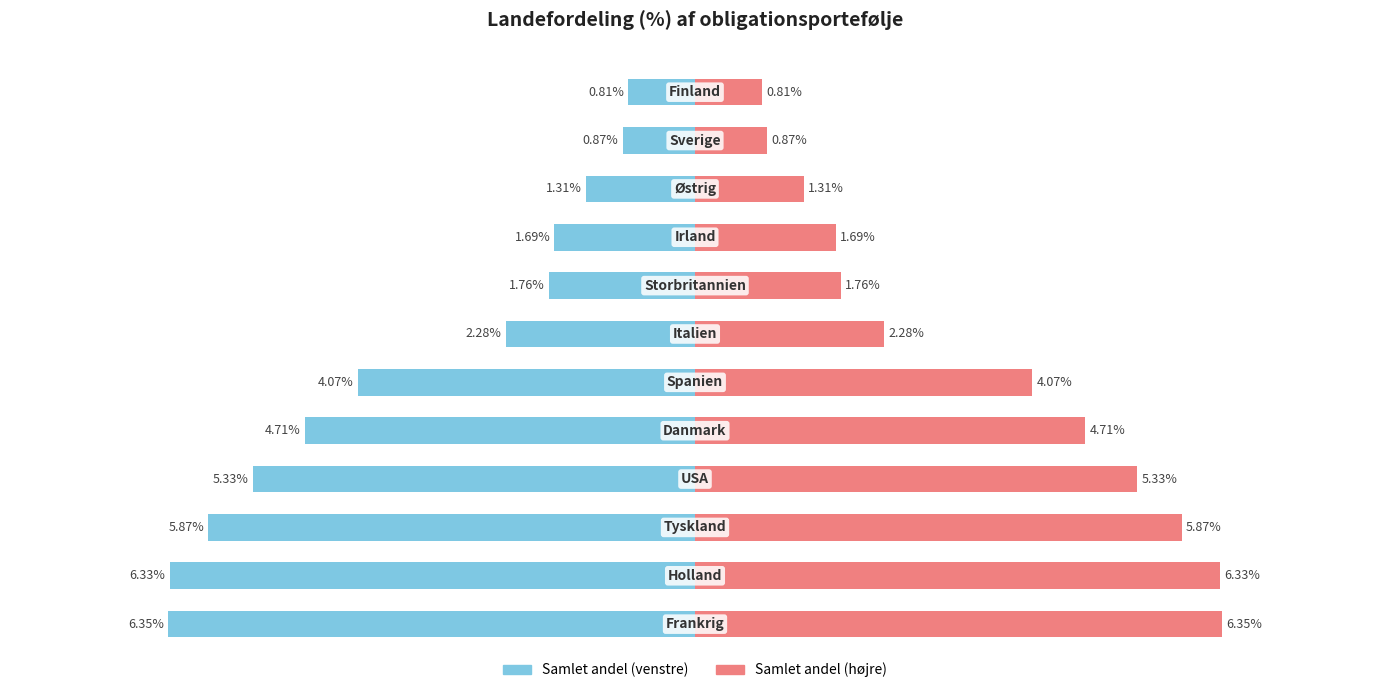

The Land andel (%) series shows 2.0 at 4. True or false?

False